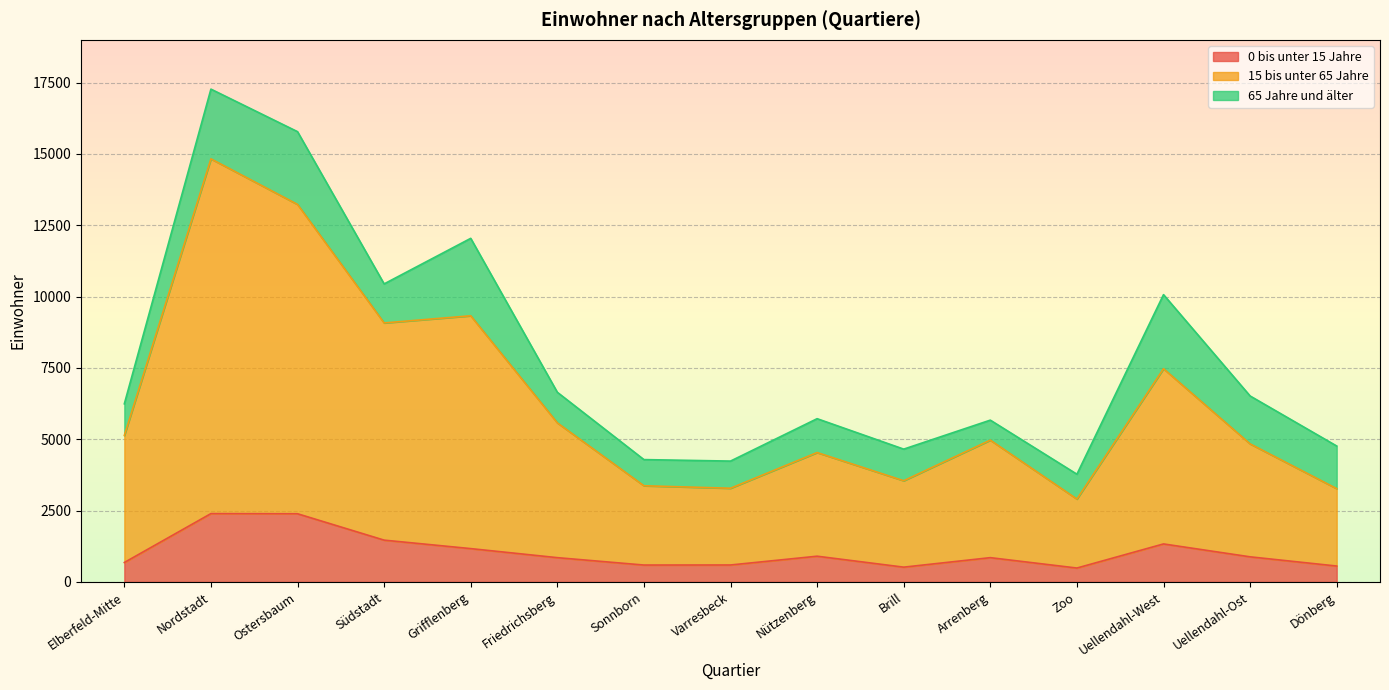

What are all the series names shown in the legend?

0 bis unter 15 Jahre, 15 bis unter 65 Jahre, 65 Jahre und älter